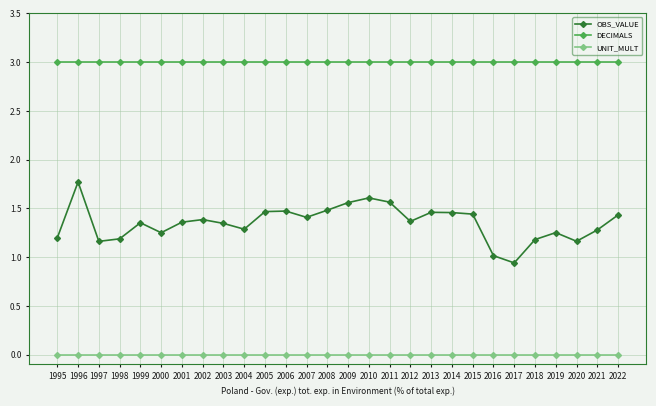

True or false: OBS_VALUE has more than 0 interior local peaks.

True